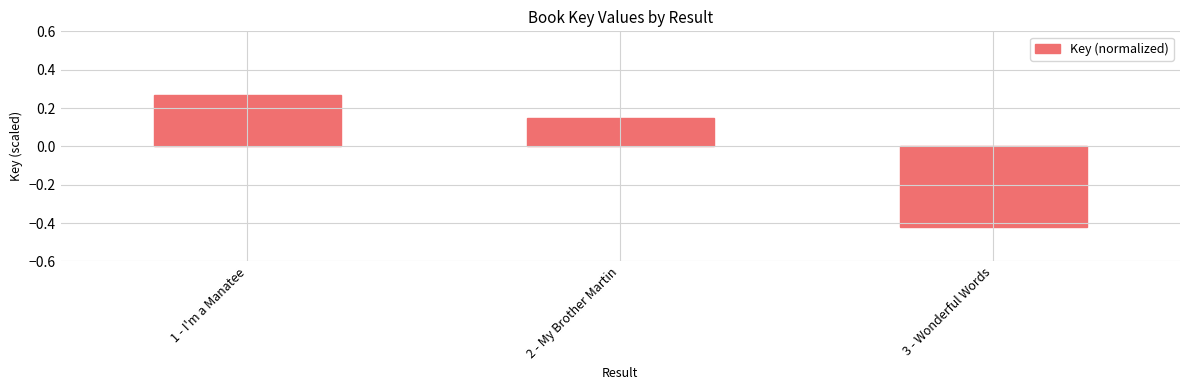

Where does the data first go above 0?

1 - I'm a Manatee